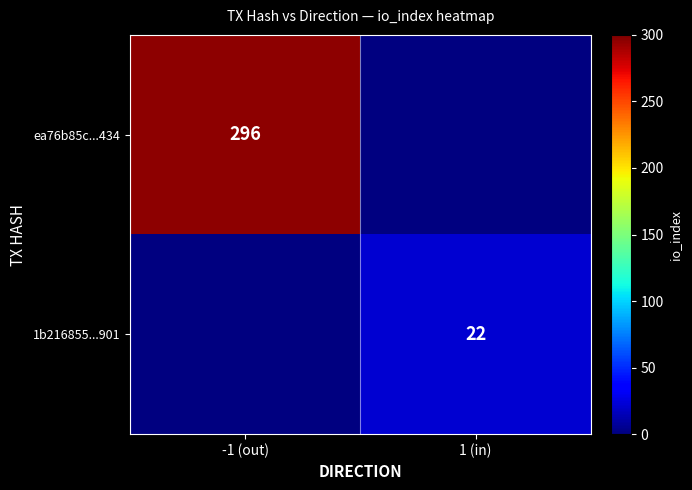

What is the minimum value shown in the chart?

22.0